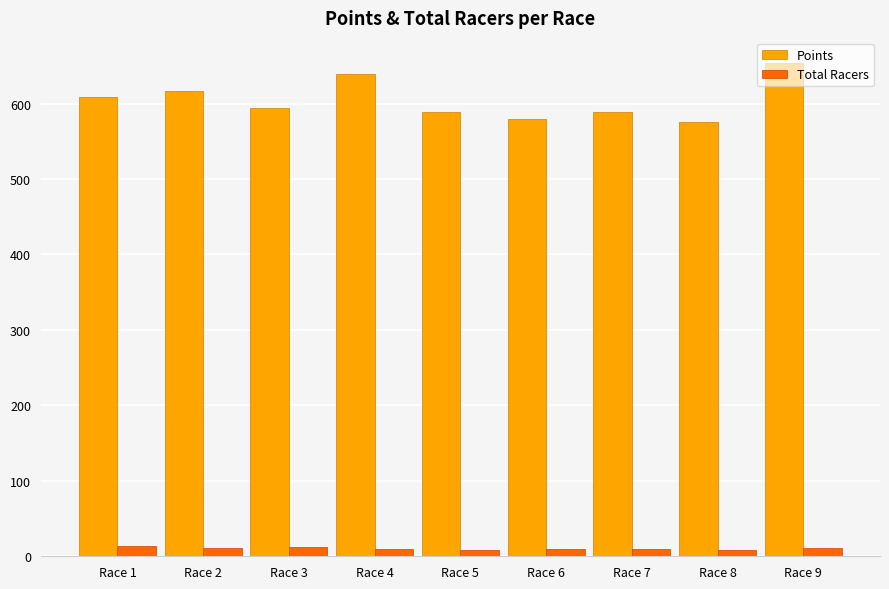

Count the Total Racers values in the range 9 to 11.

5